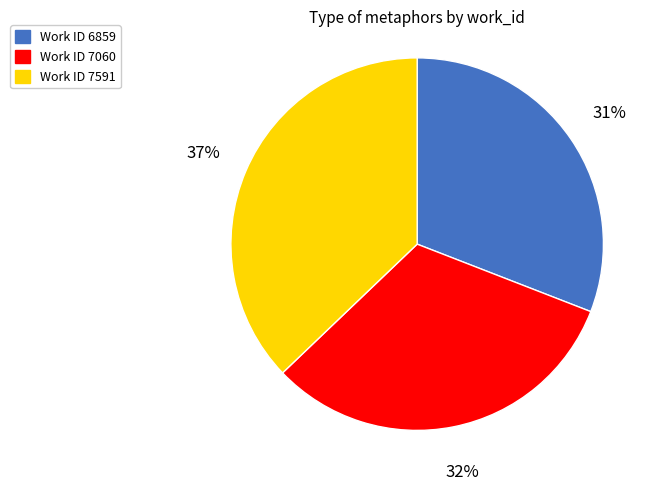

Is there any slice that represents more than half of the pie?

No